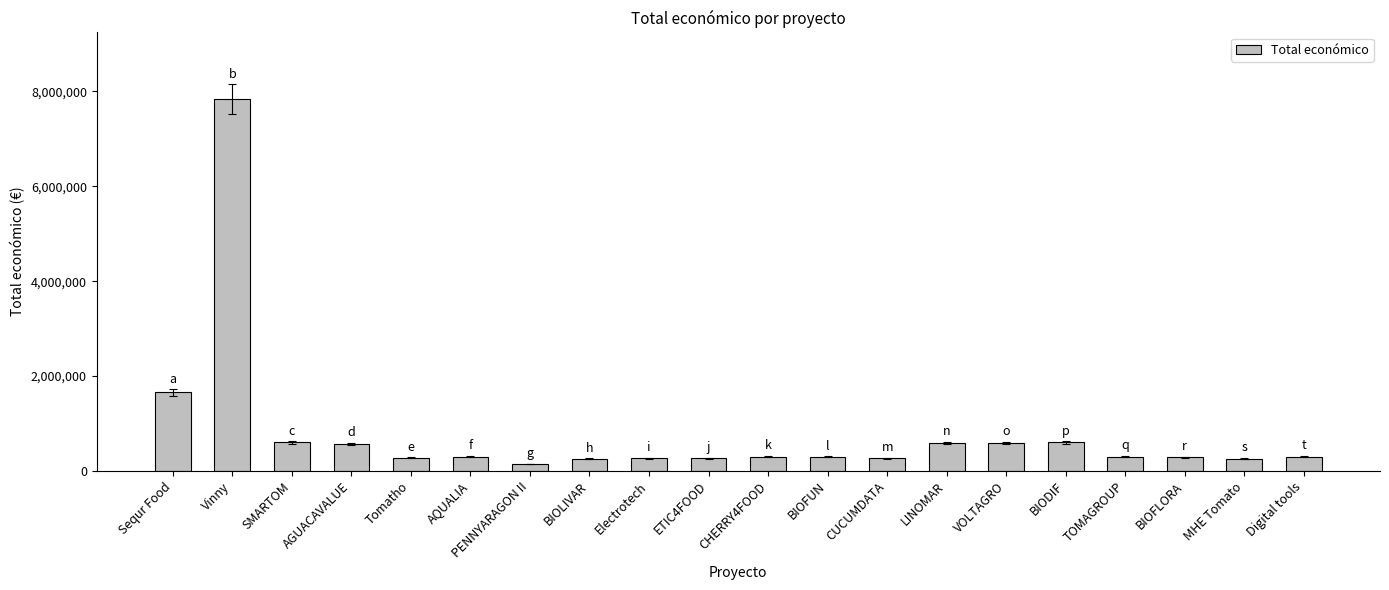

What is the minimum value shown in the chart?

150000